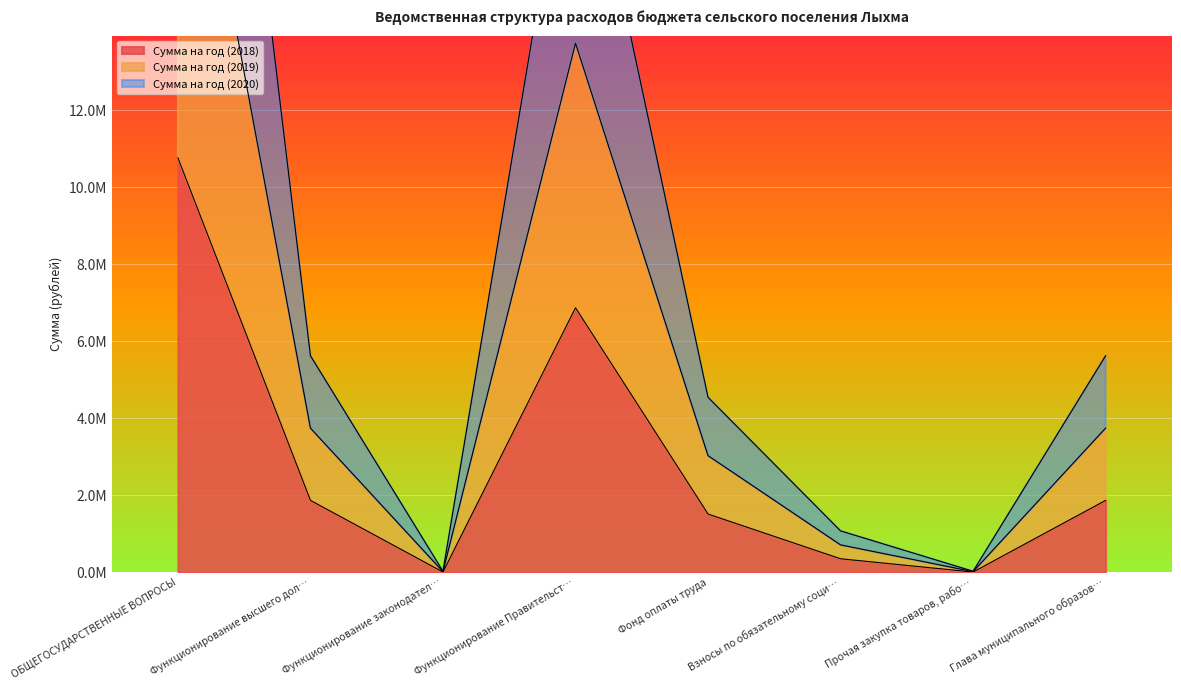

What position from the right is Функционирование высшего дол…?

7